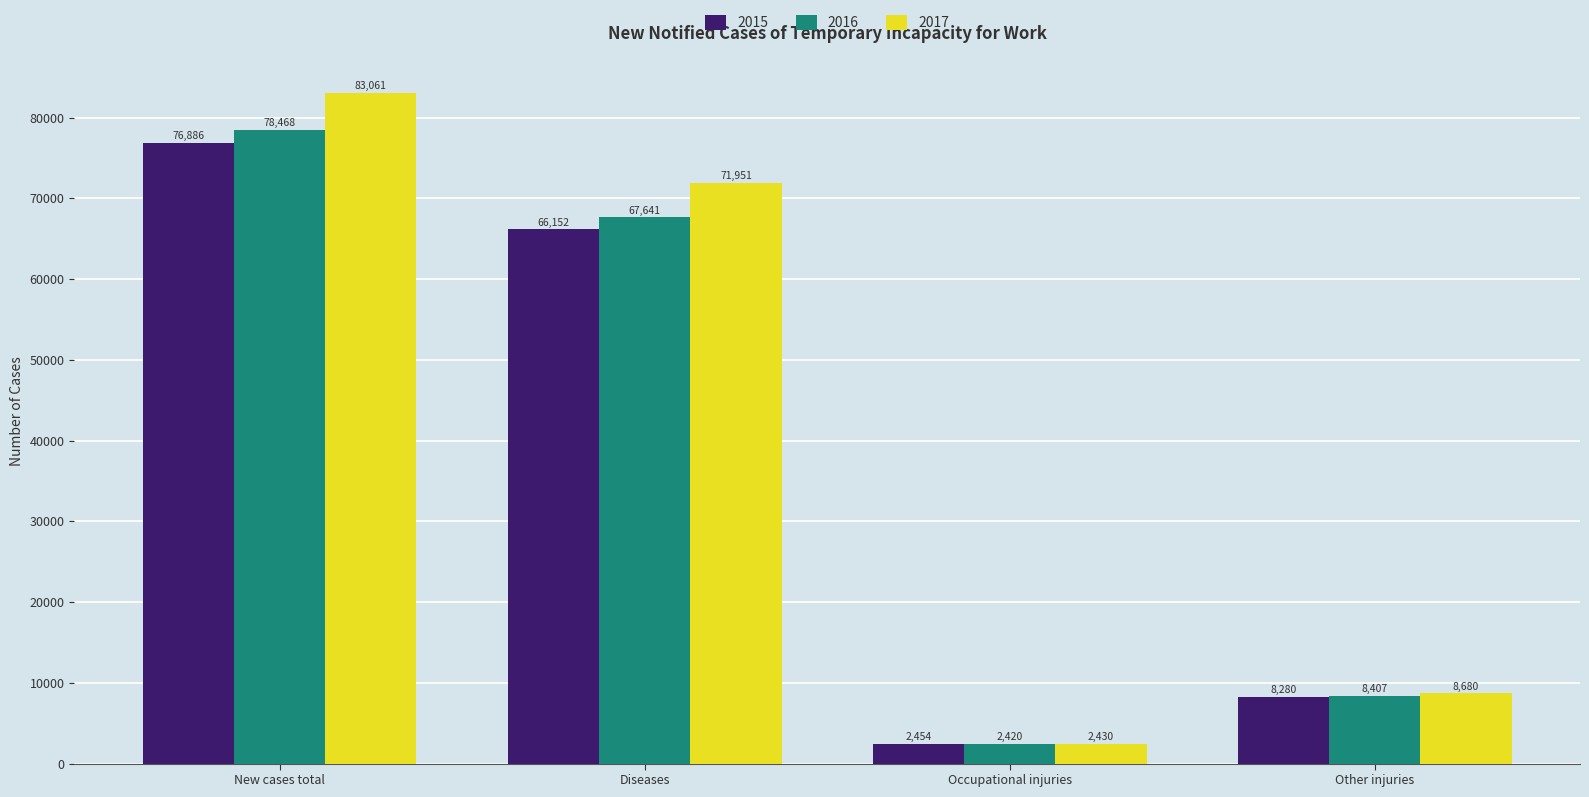

Which series has the largest total across all categories?

2017